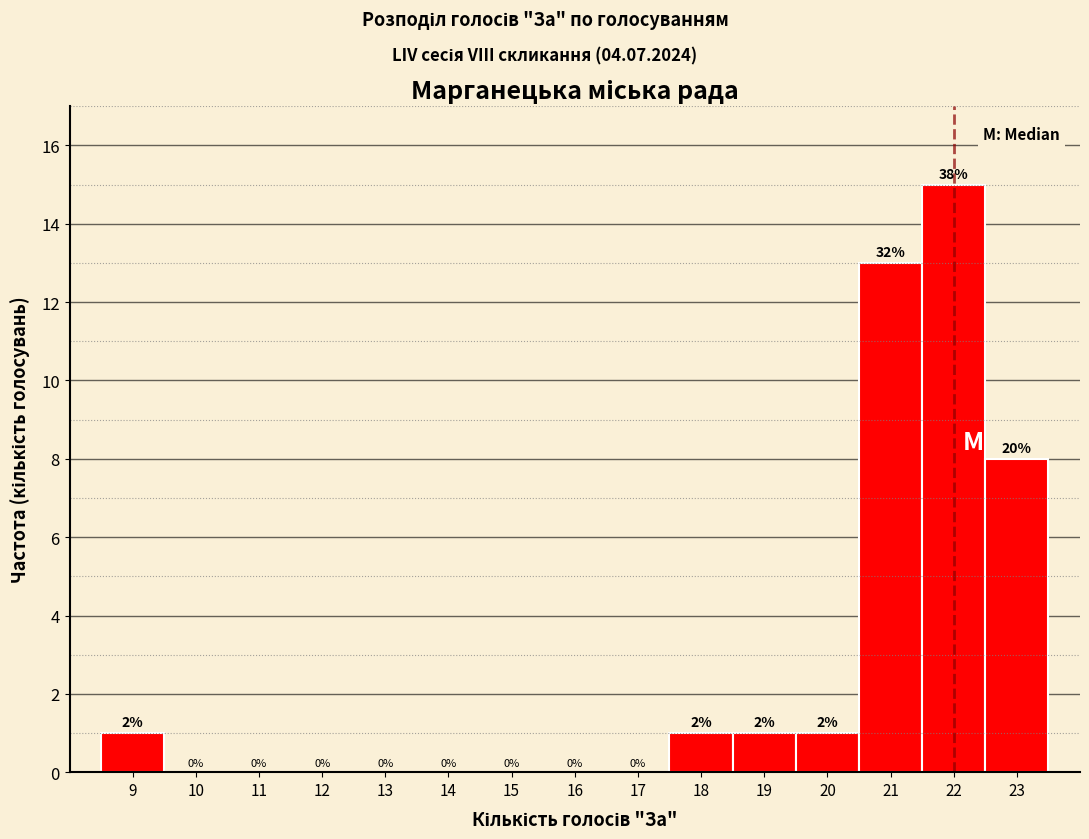

Over which range of the x-axis is the bar tallest?

21.5 to 22.5